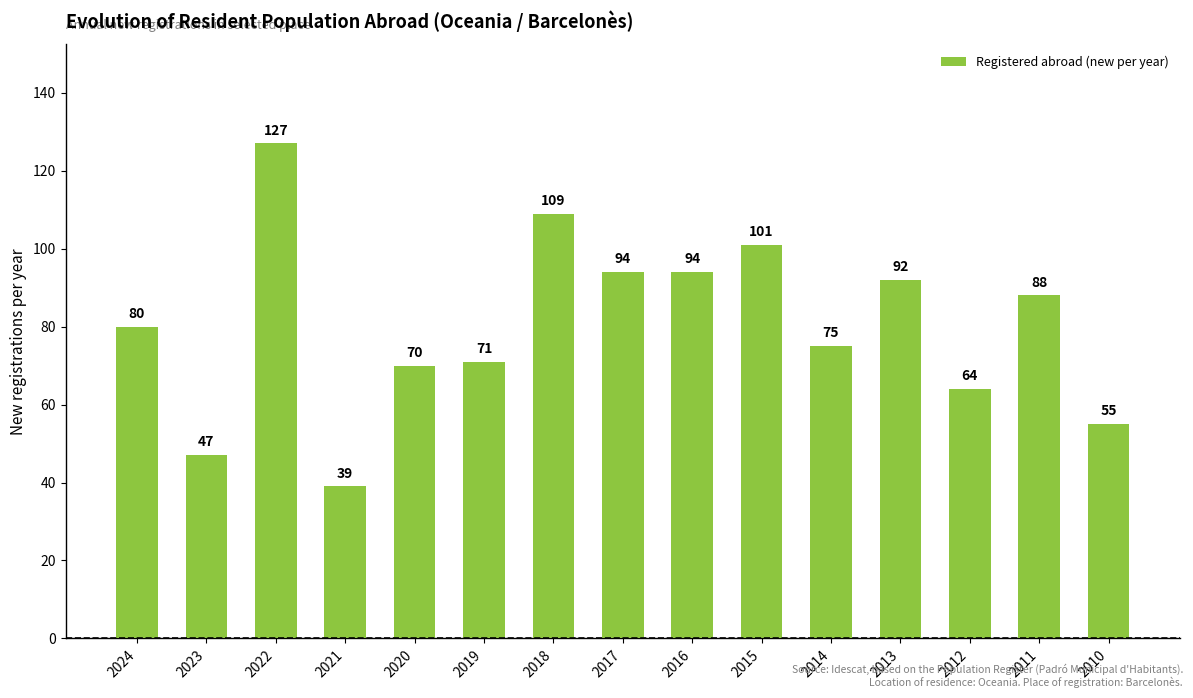

Are the bars grouped side by side (vs. stacked)?

No